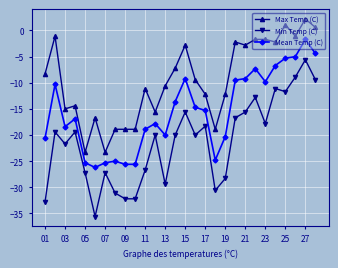

Reading left to right, transcribe all the data shown in this chart.

Max Temp (C): -8.3	-1.1	-15.0	-14.4	-23.3	-16.7	-23.3	-18.9	-18.9	-18.9	-11.1	-15.6	-10.6	-7.2	-2.8	-9.4	-12.2	-18.9	-12.2	-2.2	-2.8	-1.7	-1.7	-2.2	1.1	-1.1	2.2	0.6
Min Temp (C): -32.8	-19.4	-21.7	-19.4	-27.2	-35.6	-27.2	-31.1	-32.2	-32.2	-26.7	-20.0	-29.4	-20.0	-15.6	-20.0	-18.3	-30.6	-28.3	-16.7	-15.6	-12.8	-17.8	-11.1	-11.7	-8.9	-5.6	-9.4
Mean Temp (C): -20.6	-10.3	-18.4	-16.9	-25.3	-26.2	-25.3	-25.0	-25.6	-25.6	-18.9	-17.8	-20.0	-13.6	-9.2	-14.7	-15.3	-24.8	-20.3	-9.5	-9.2	-7.3	-9.8	-6.7	-5.3	-5.0	-1.7	-4.4